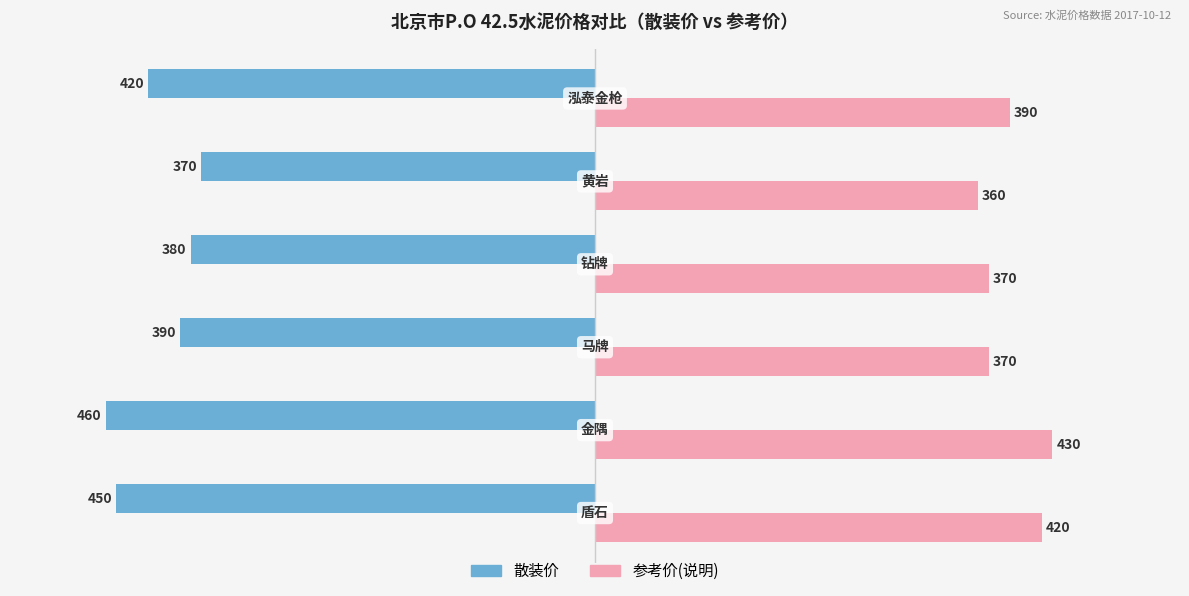

How many data points in 散装价 are less than -390?

3